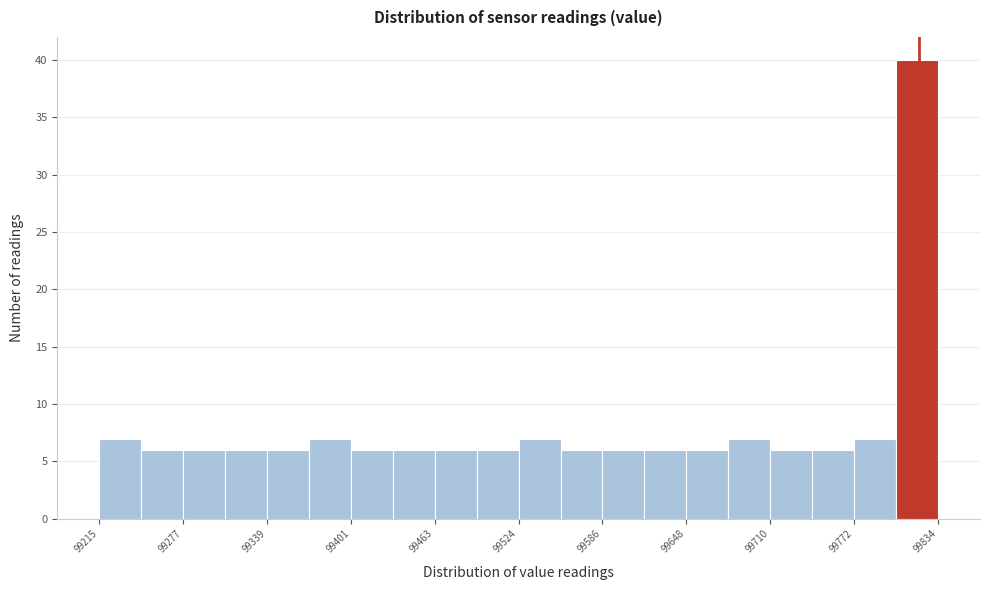

Around what value on the x-axis is the tallest bar? Give the approximate position of its centre, as read against the axis.

99820